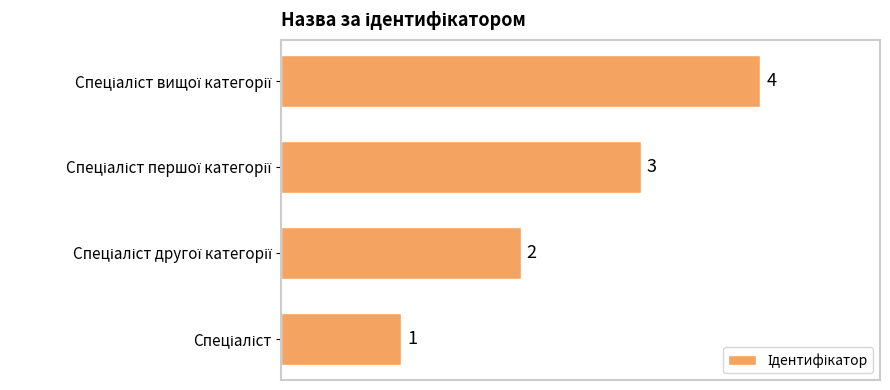

What is the smallest value displayed?

1